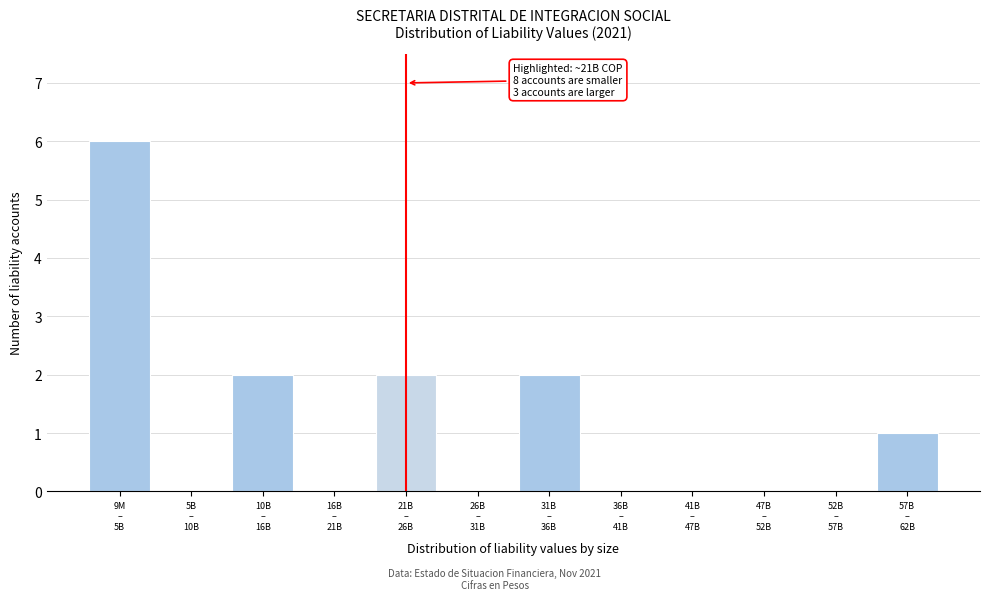

What is the maximum value shown in the chart?

6